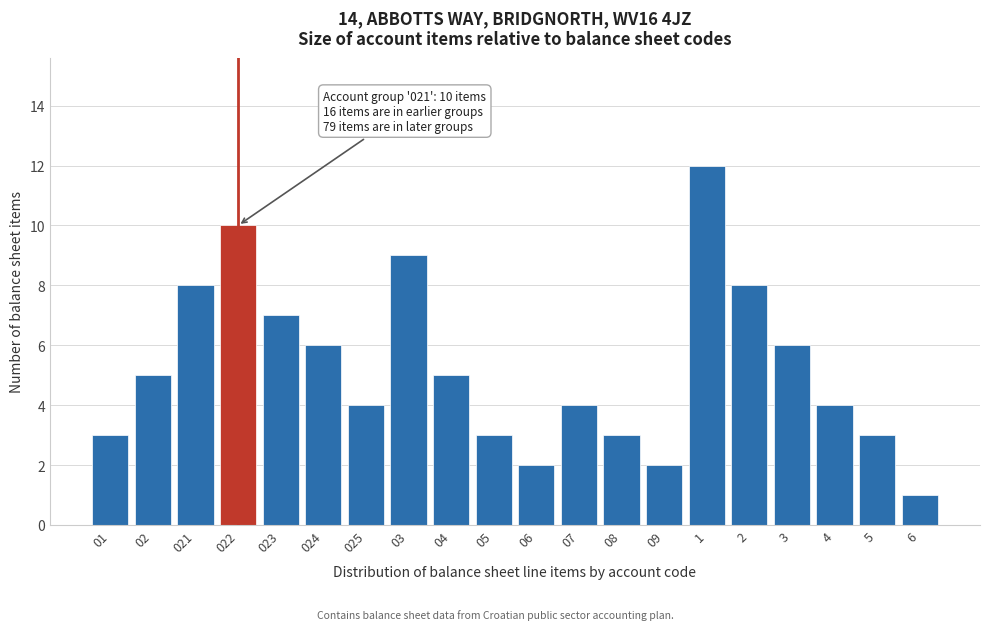

Reading left to right, extract all data points from this chart.

3	5	8	10	7	6	4	9	5	3	2	4	3	2	12	8	6	4	3	1